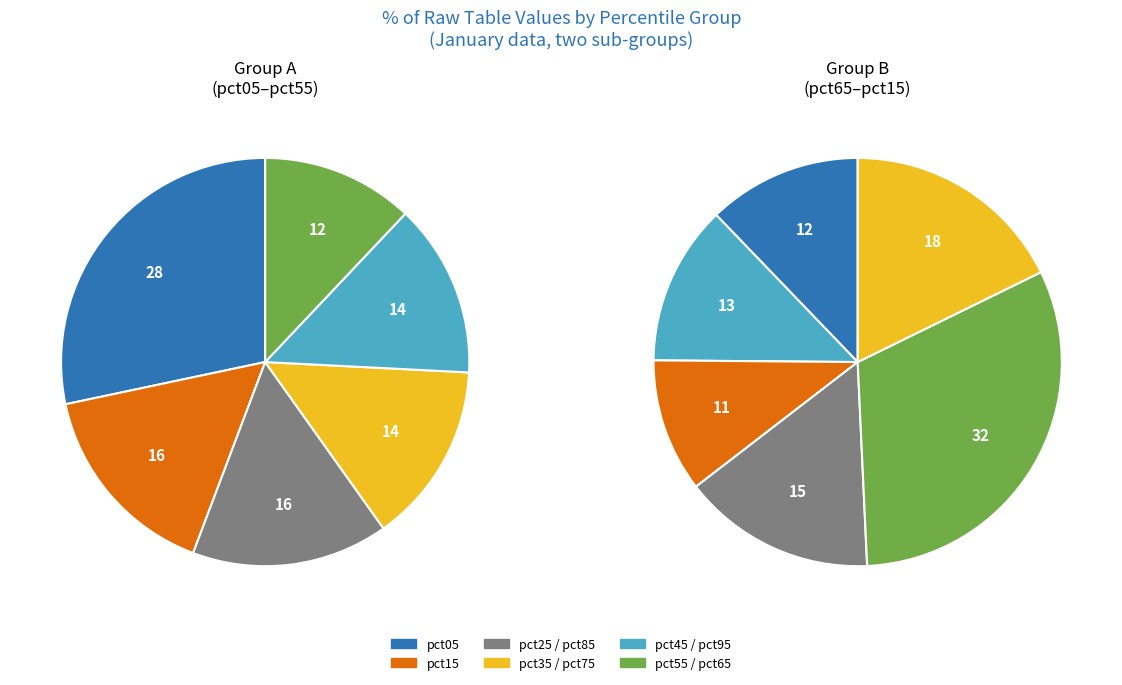

Is pct95 the majority of the pie?

No